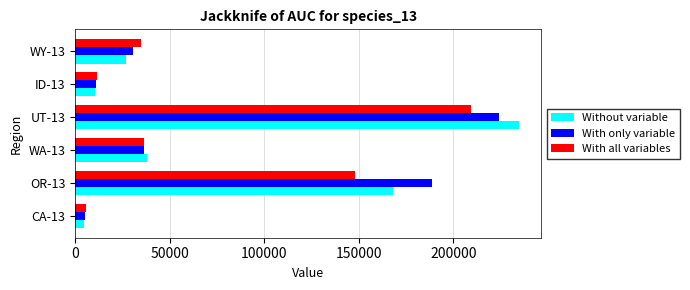

The value of Without variable at WA-13 is 21455. True or false?

False